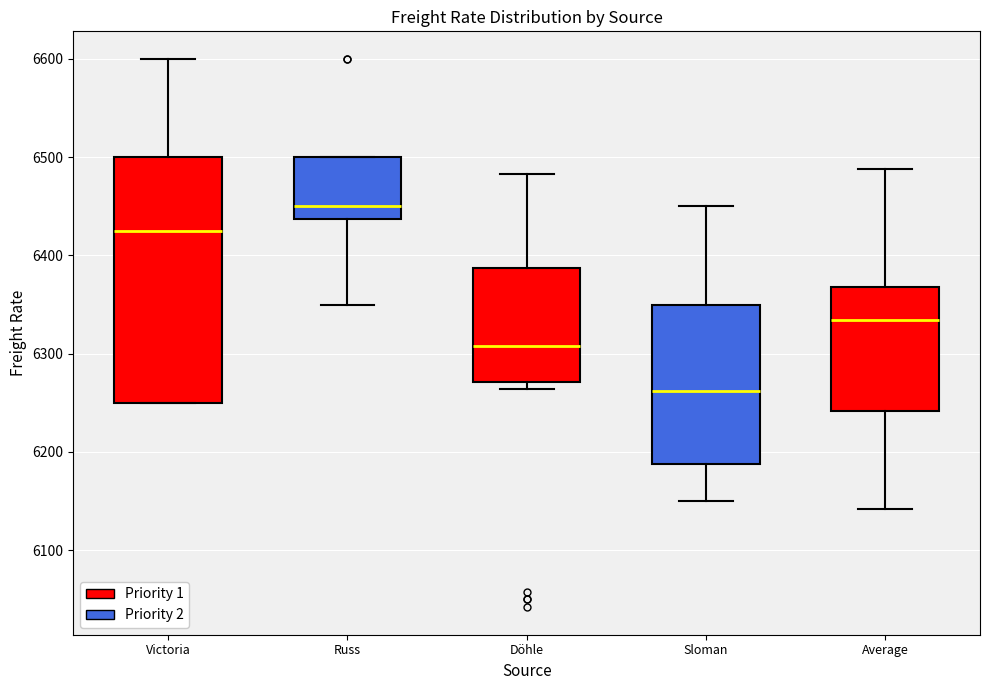

Which box is the tallest, from its lower edge to its upper edge?

Victoria